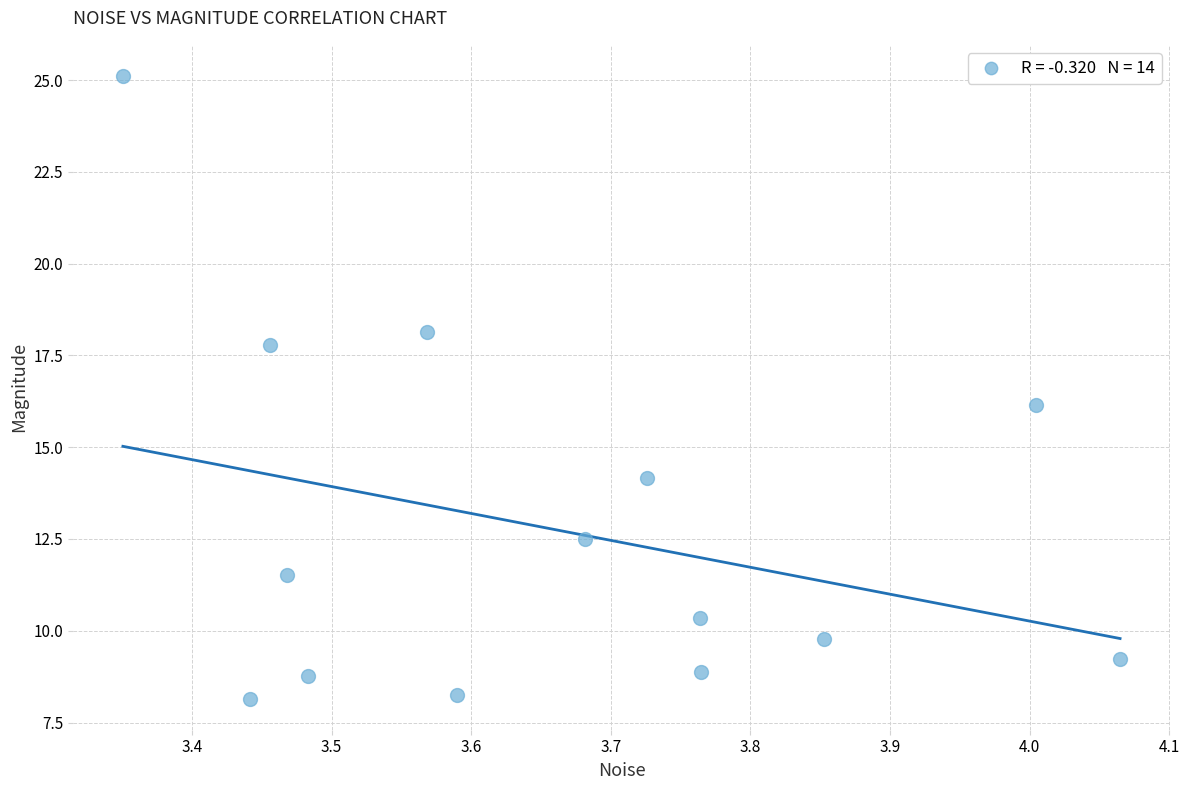

What is the range of Y values (max minus min)?

17.0